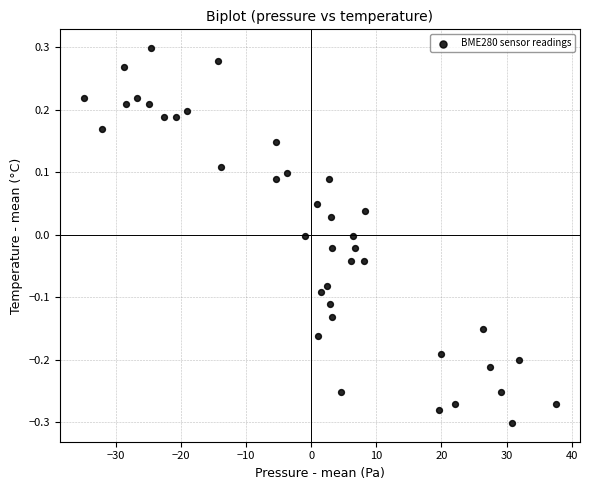

What is the range of X values (max minus min)?

72.5